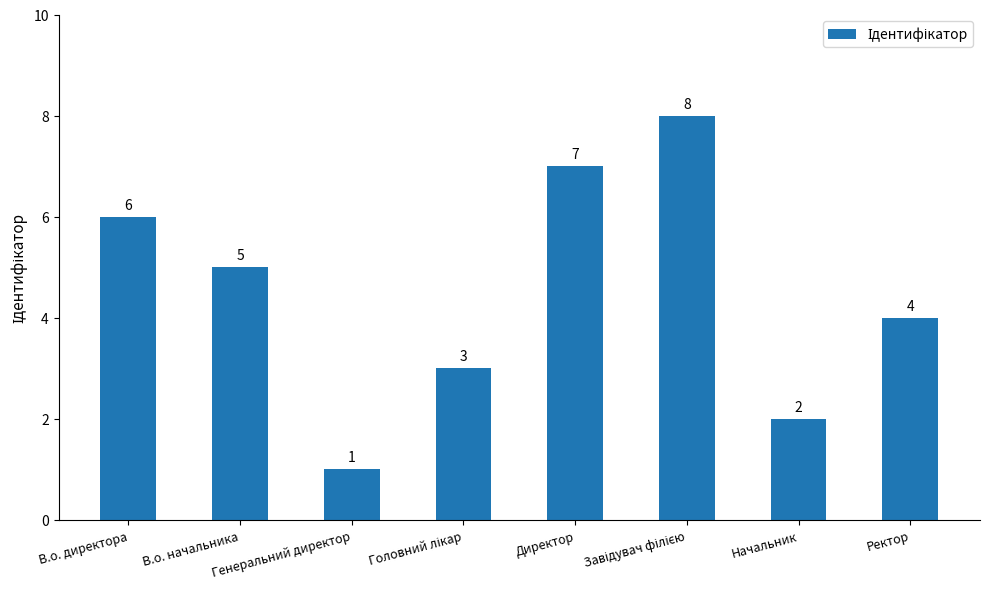

What is the difference between the second highest and minimum values?

6